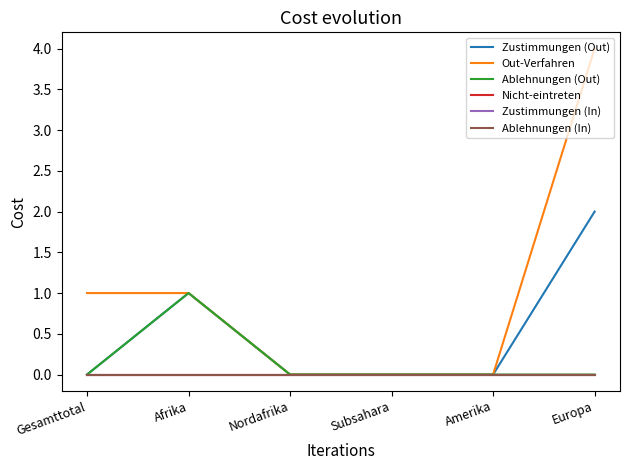

Is this an area chart (filled region under the line)?

No